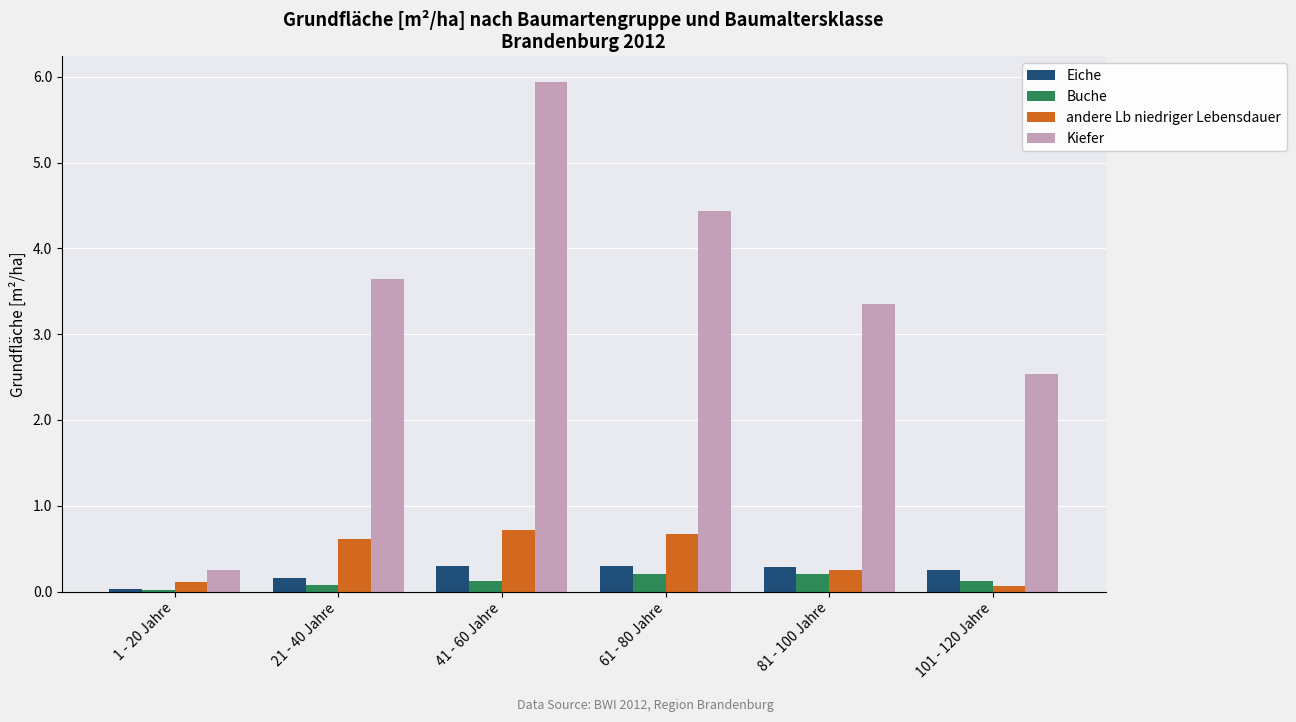

The value of Kiefer at 41 - 60 Jahre is 5.9. True or false?

True